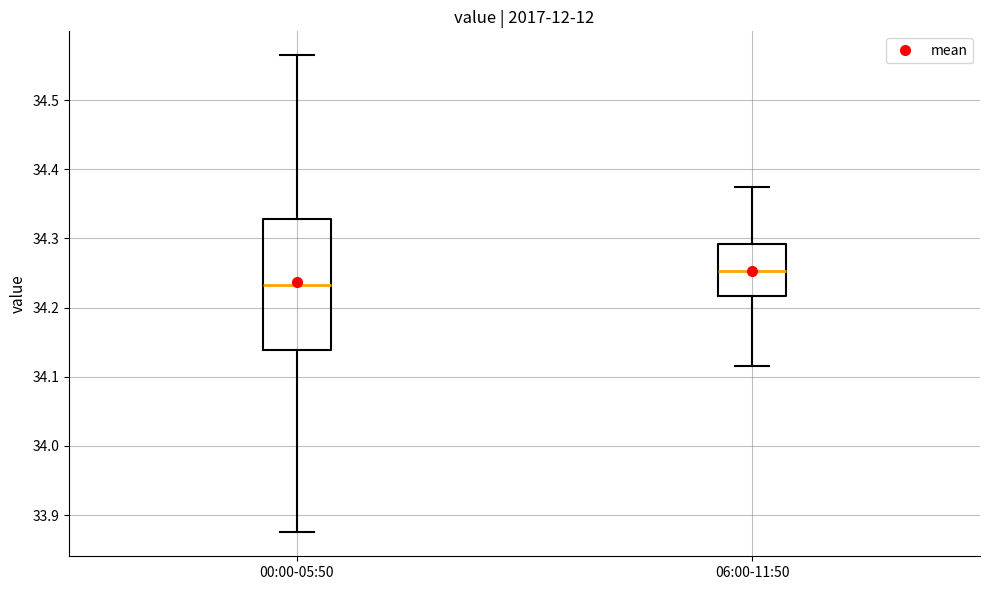

Comparing the boxes themselves (not the whiskers), which one is the tallest?

00:00-05:50